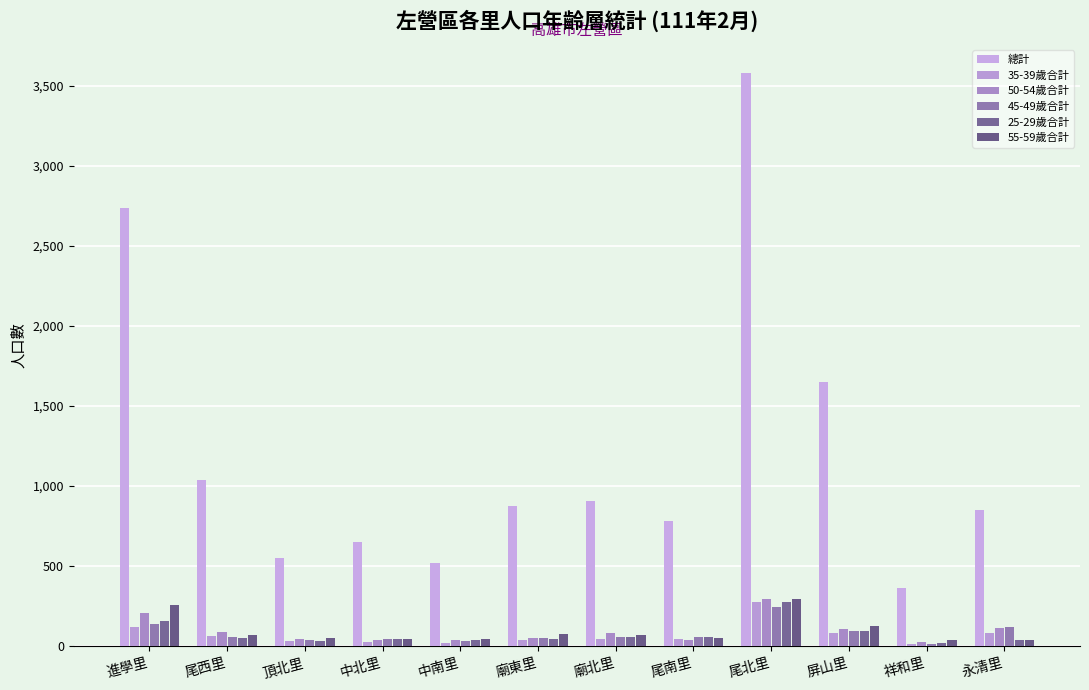

The 25-29歲合計 series shows 40 at 中南里. True or false?

True